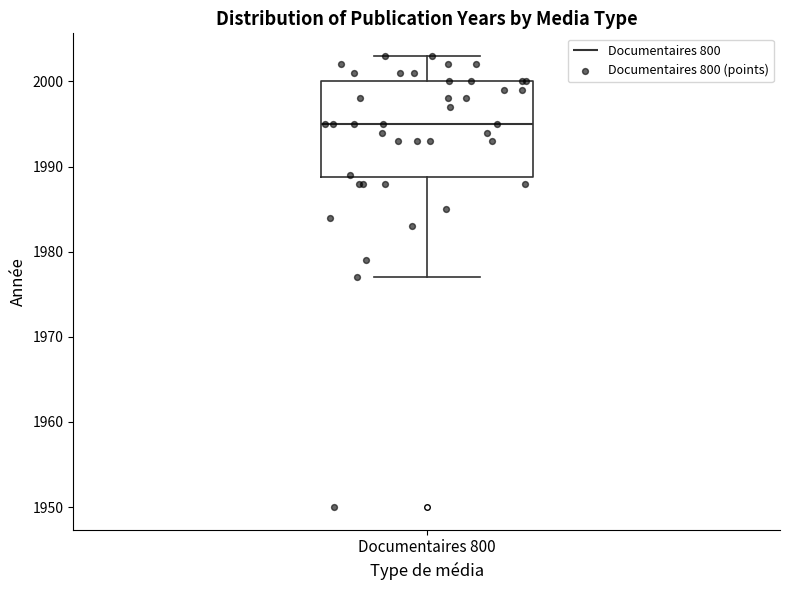

Read this box plot against the y-axis: the position of the median line, the range covered by the box, and the ends of both whiskers. The values are not printed on the chart, so give them approximately, as read against the axis.

median 1995, box 1989 to 2000, whiskers 1977 to 2003